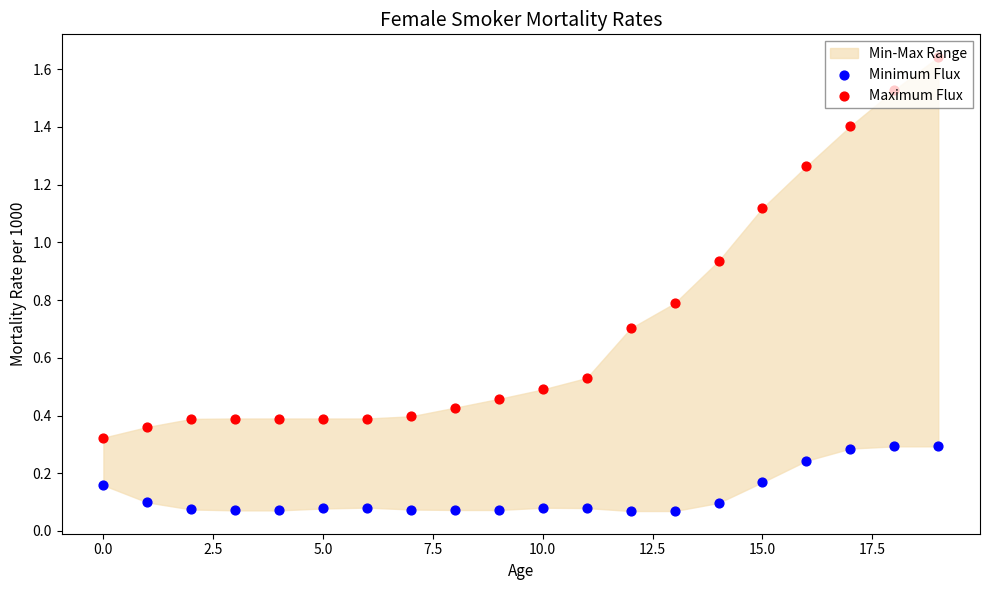

Is the value of Minimum Flux at 7.5 greater than the value of Maximum Flux at 16?

No